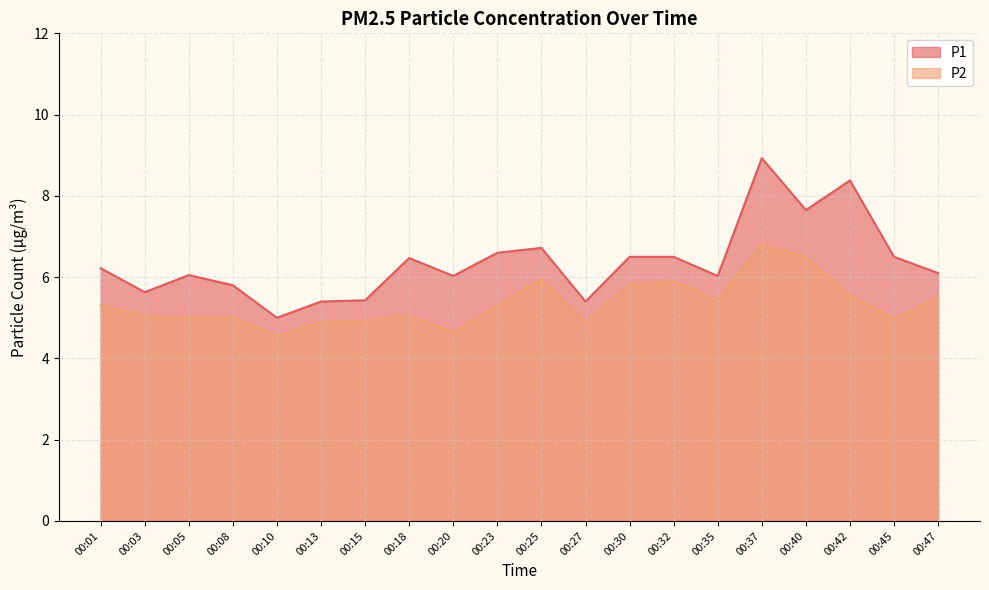

Between 00:03 and 00:20, which series saw the biggest shift?

P1